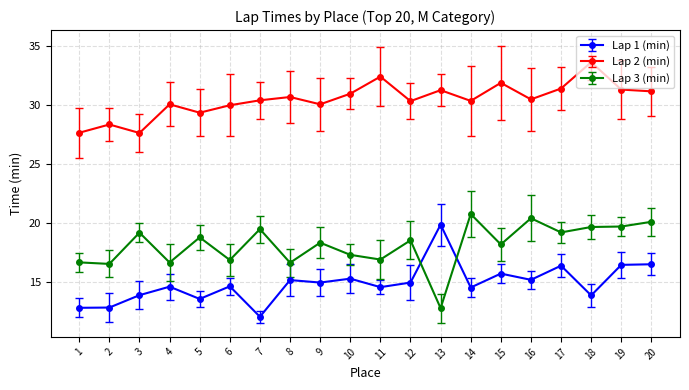

True or false: Lap 3 (min) has a value of 17.3 at 10.

True